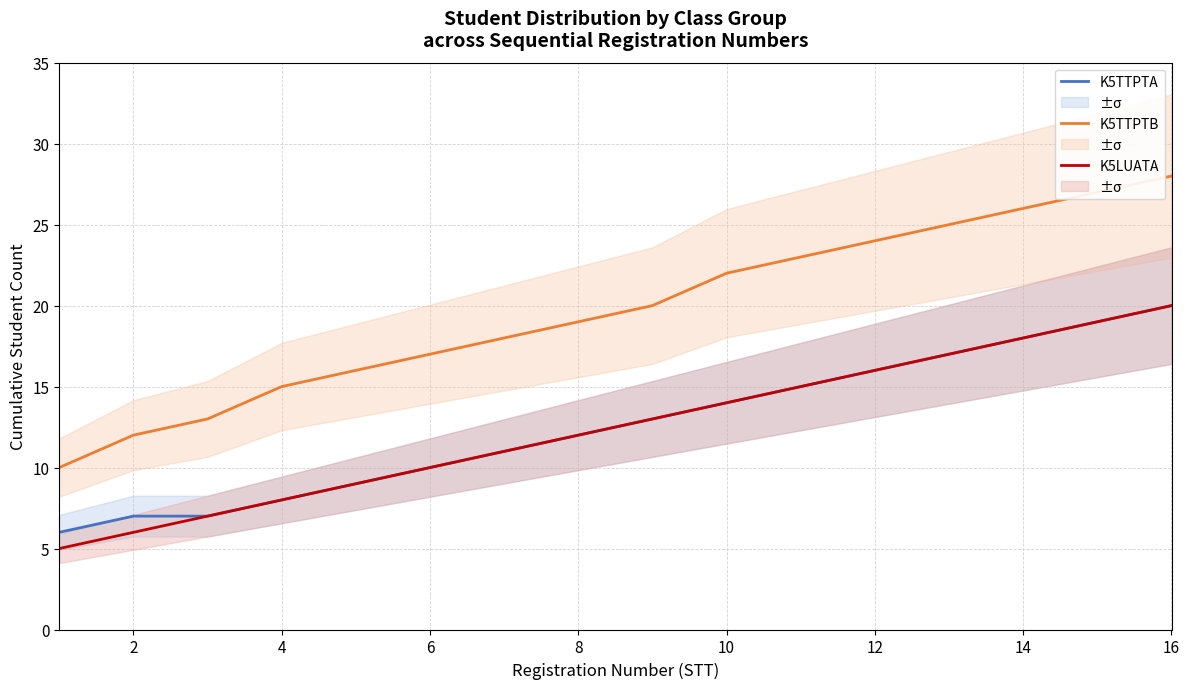

Is it true that K5LUATA equals 30 at 16?

False